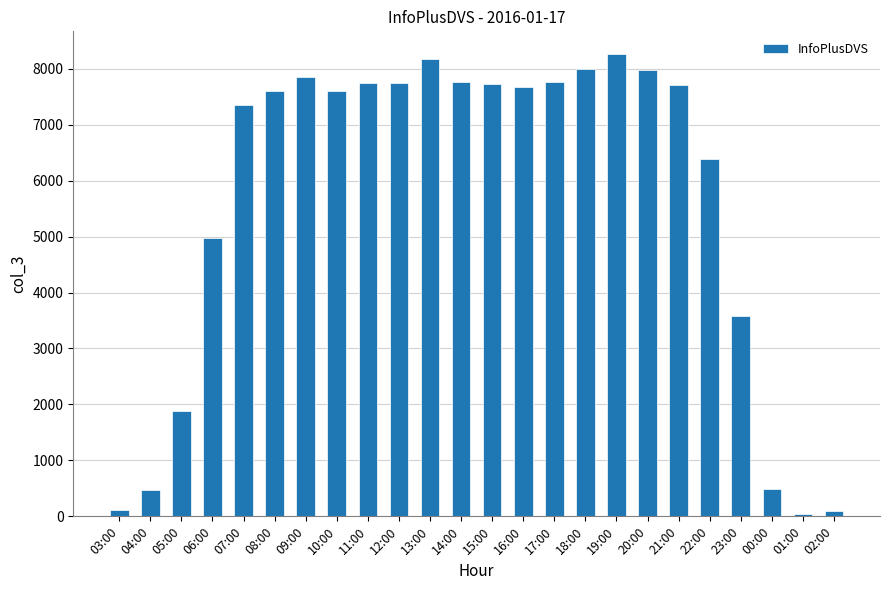

How many values are below 7669?

12